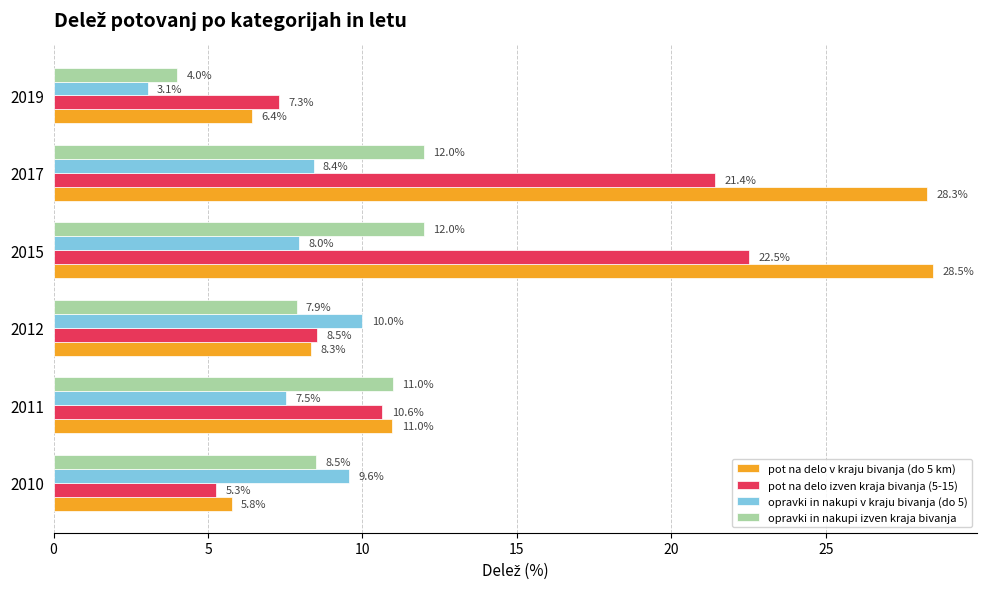

Rank the series by their maximum value, from lowest to highest.

opravki in nakupi v kraju bivanja (do 5), opravki in nakupi izven kraja bivanja, pot na delo izven kraja bivanja (5-15), pot na delo v kraju bivanja (do 5 km)